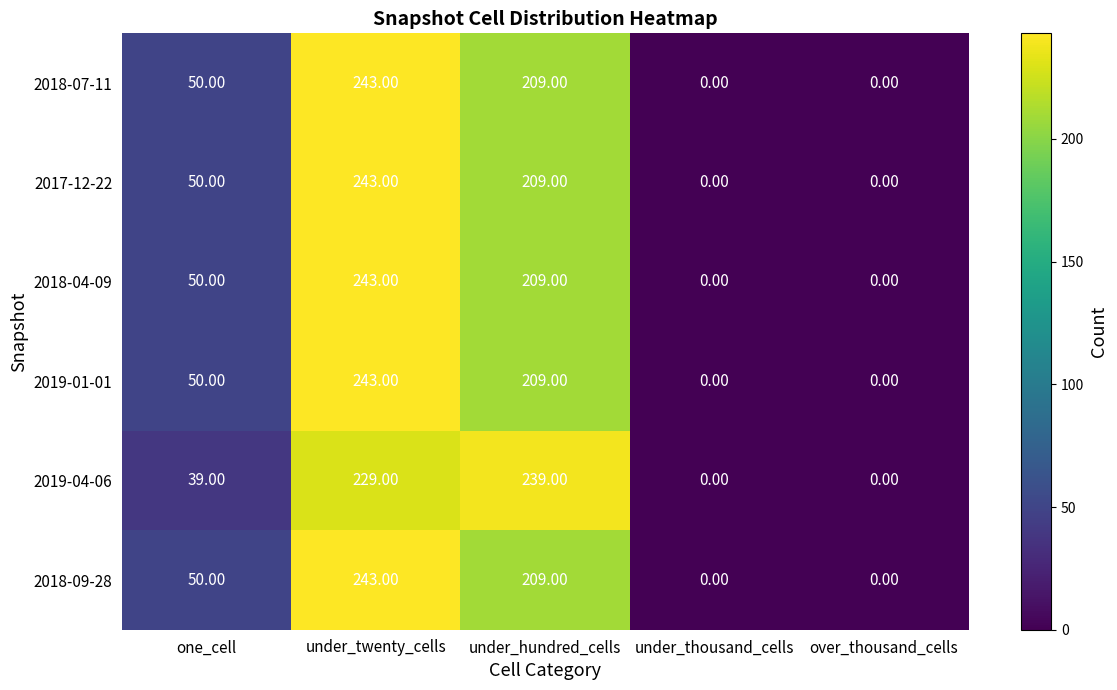

How many values in the 2019-04-06 series are below 39?

2